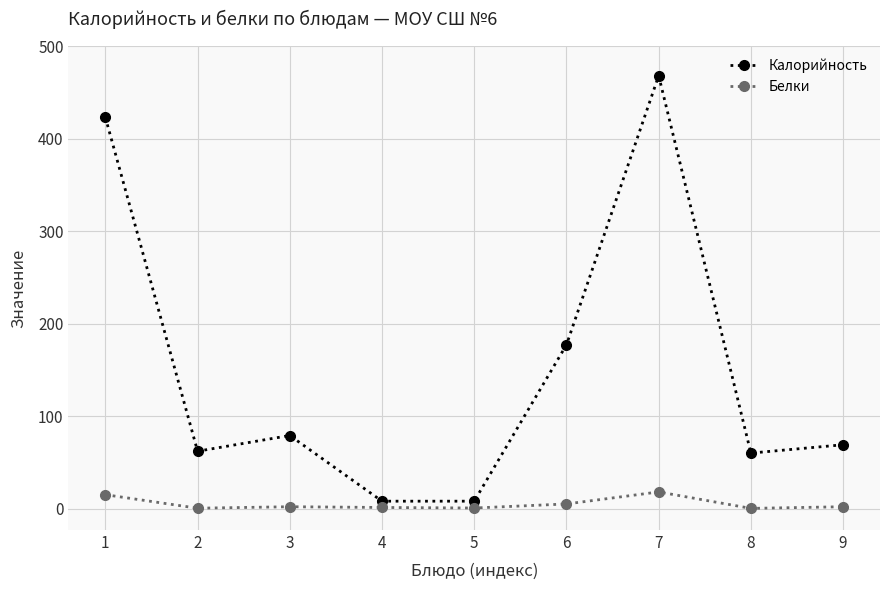

True or false: Калорийность has more than 0 interior local peaks.

True